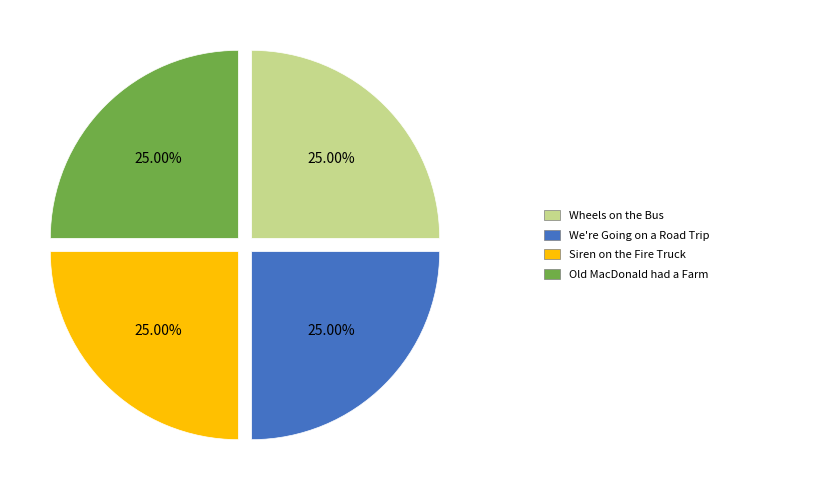

Is there a majority slice in this chart?

No